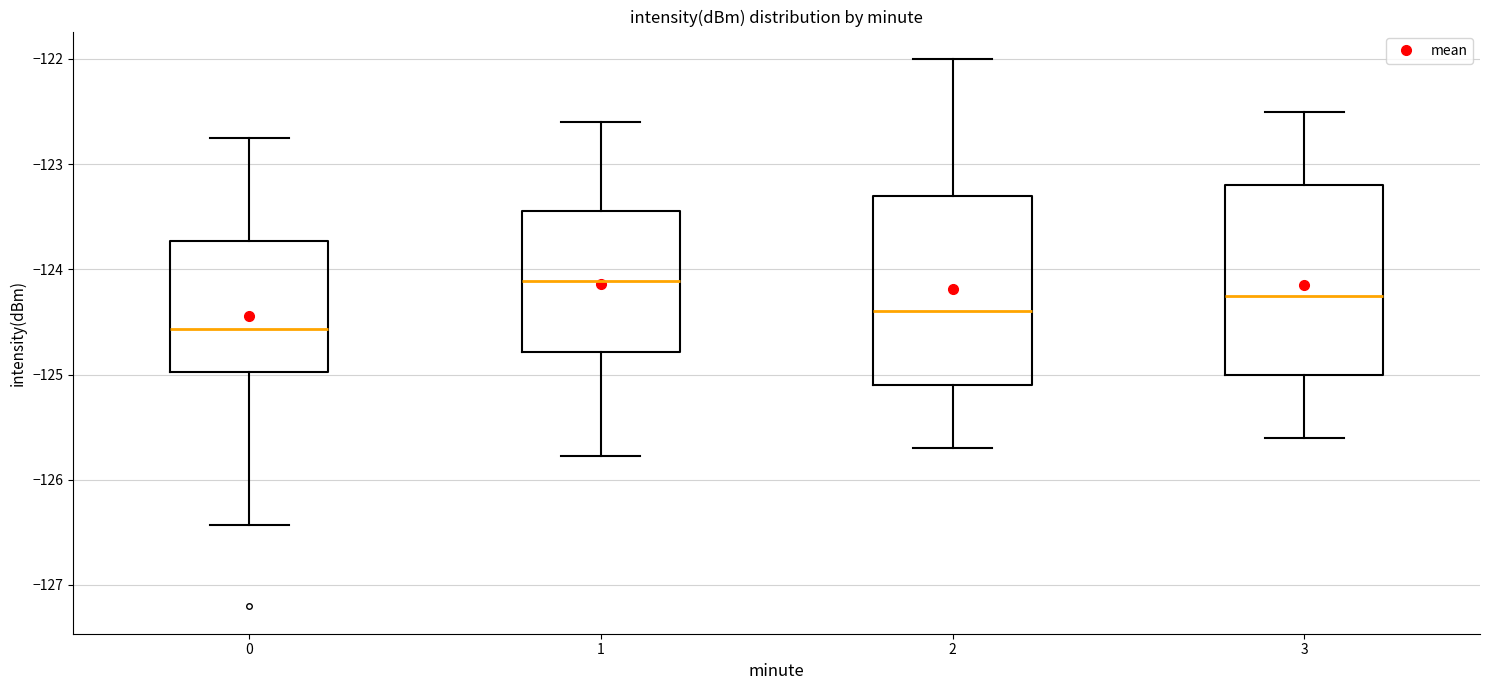

Reading left to right, read every box against the y-axis: the position of its median line, the range the box covers, and the ends of its whiskers. The values are not printed on the chart, so give them approximately, as read against the axis.

0: median -124.6, box -125.0 to -123.7, whiskers -126.4 to -122.8
1: median -124.1, box -124.8 to -123.4, whiskers -125.8 to -122.6
2: median -124.4, box -125.1 to -123.3, whiskers -125.7 to -122.0
3: median -124.3, box -125.0 to -123.2, whiskers -125.6 to -122.5